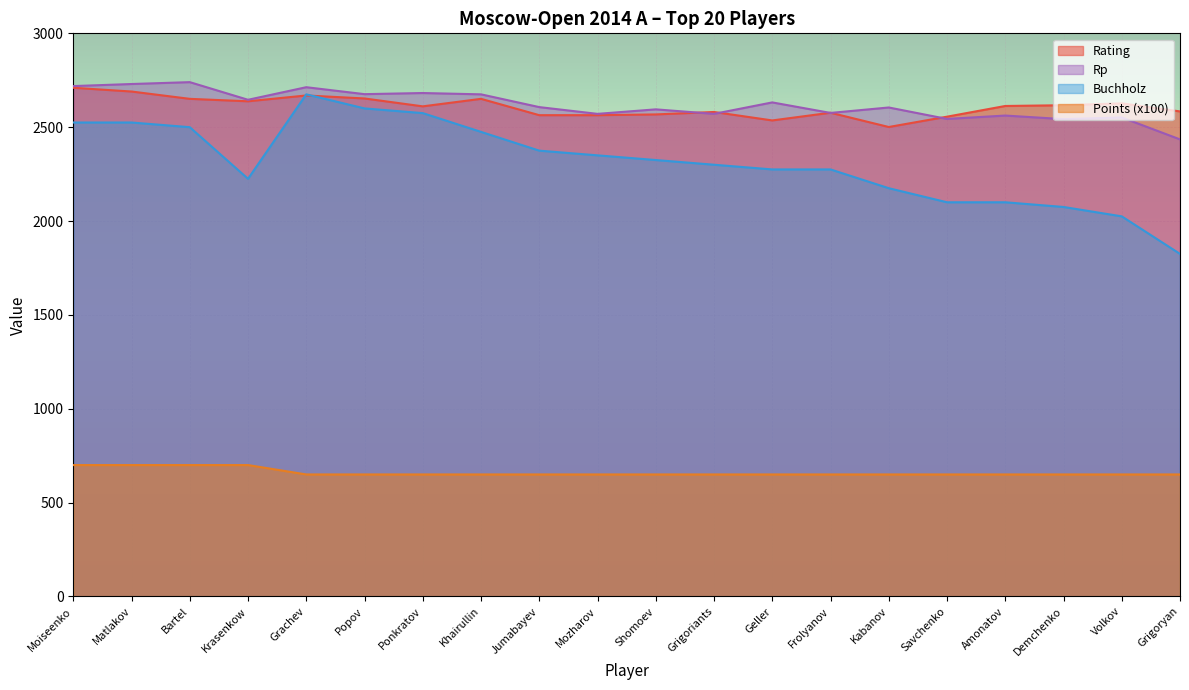

True or false: Rating and Points cross at least once.

False